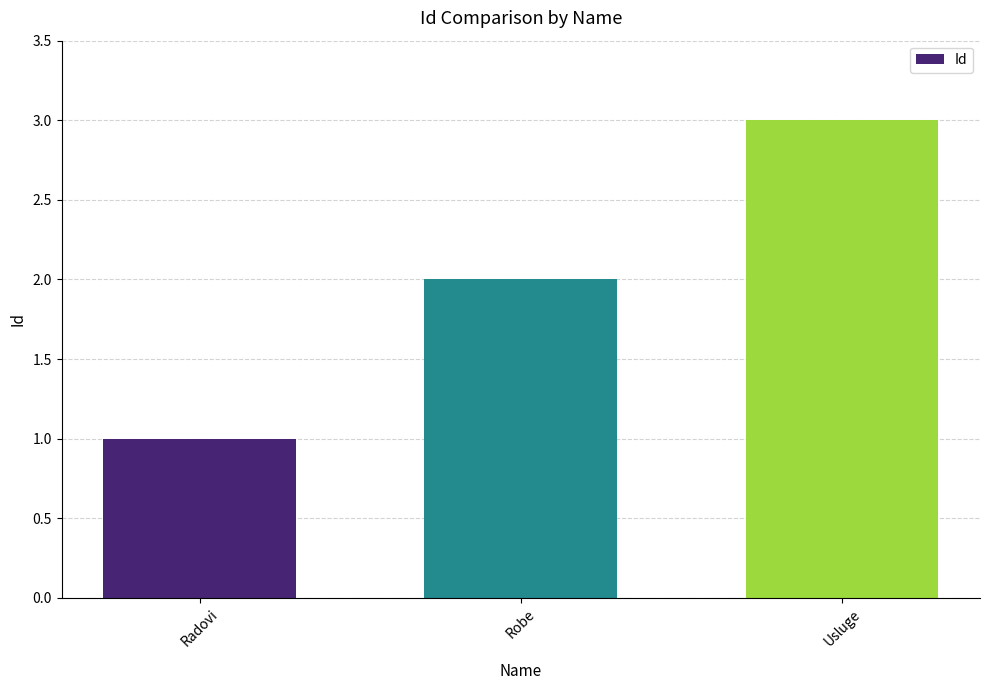

Which label corresponds to the smallest value in the chart?

Radovi